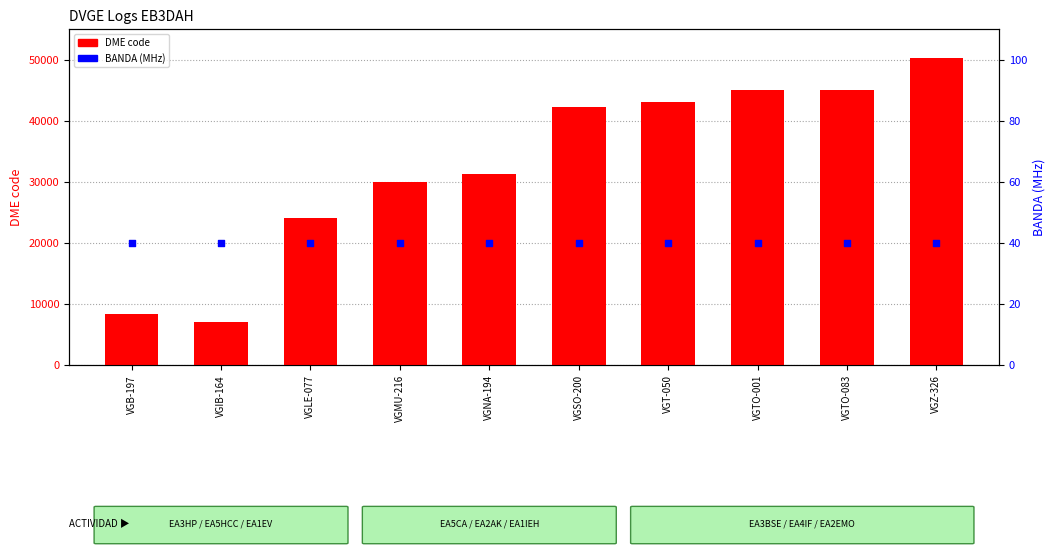

At which category is the sum across all series the highest?

VGZ-326